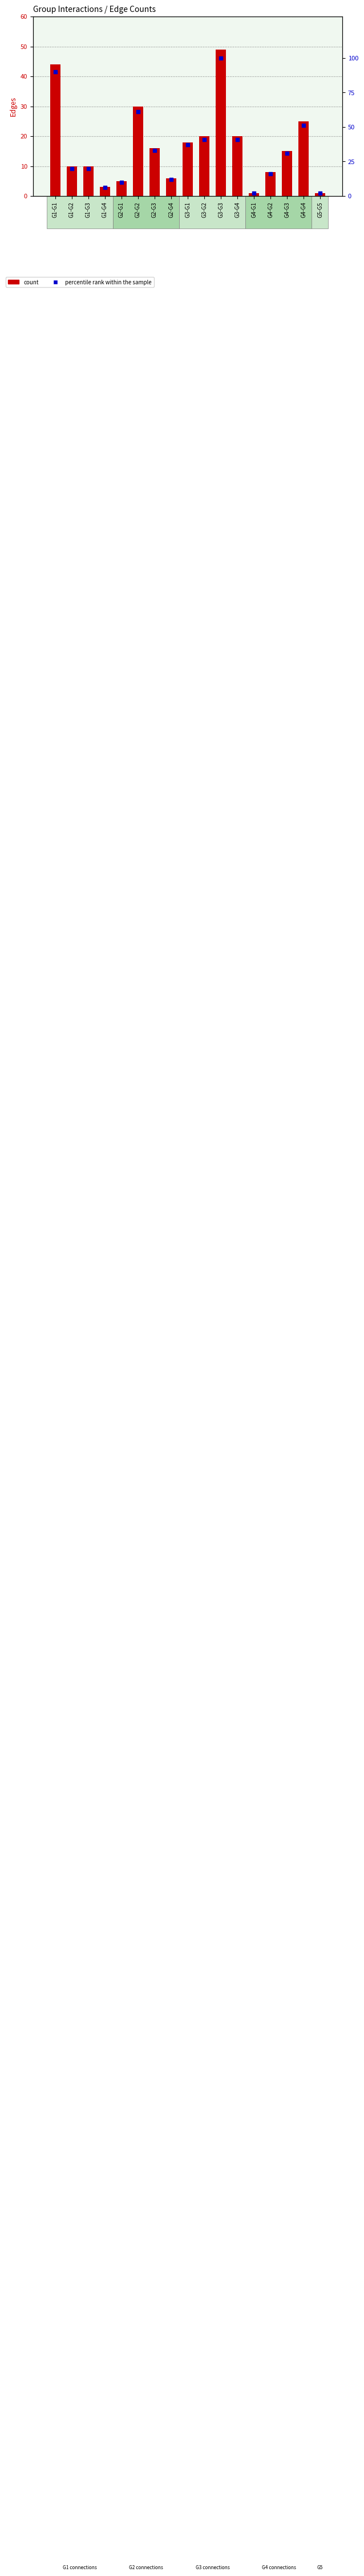

At how many categories does at least one series exceed 64?

2